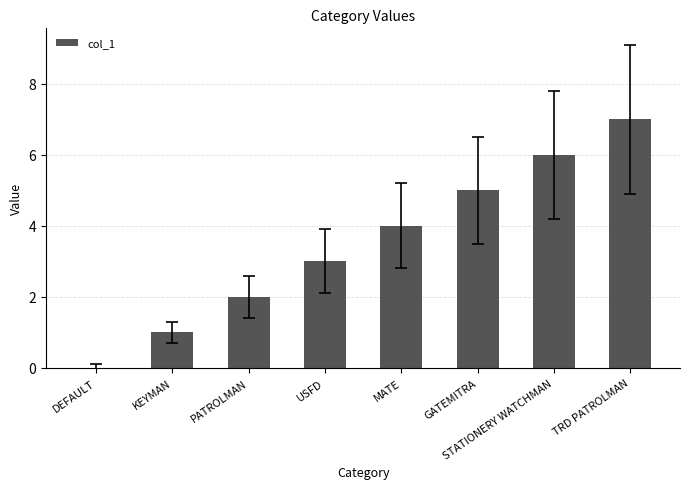

How many distinct data groups are displayed?

1